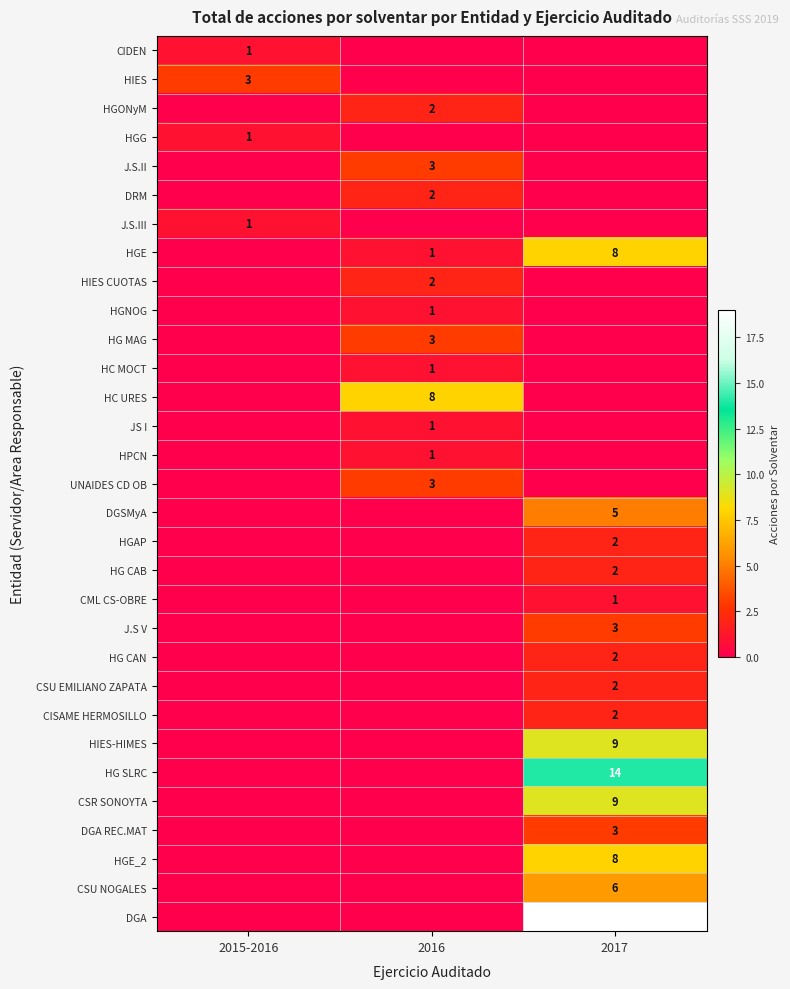

The HG CAN series shows 3 at 2017. True or false?

False